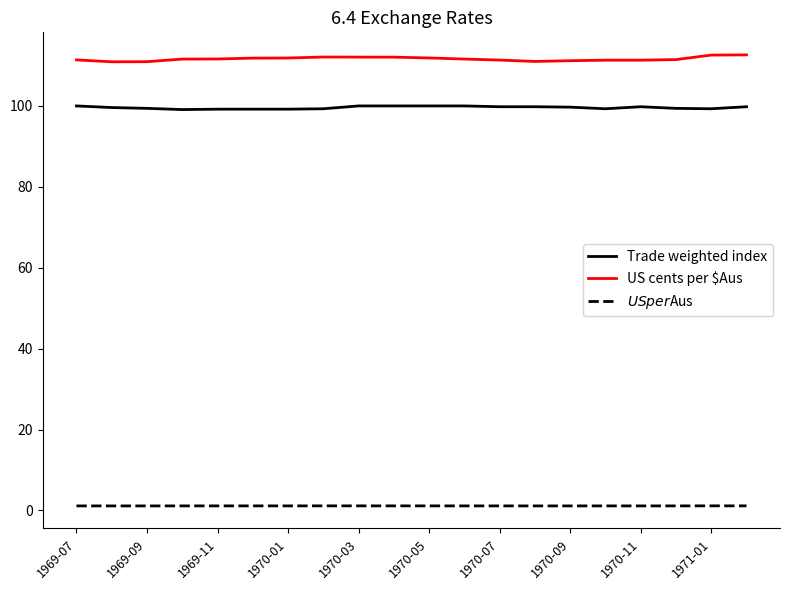

Which series has the widest spread of values?

US cents per $Aus